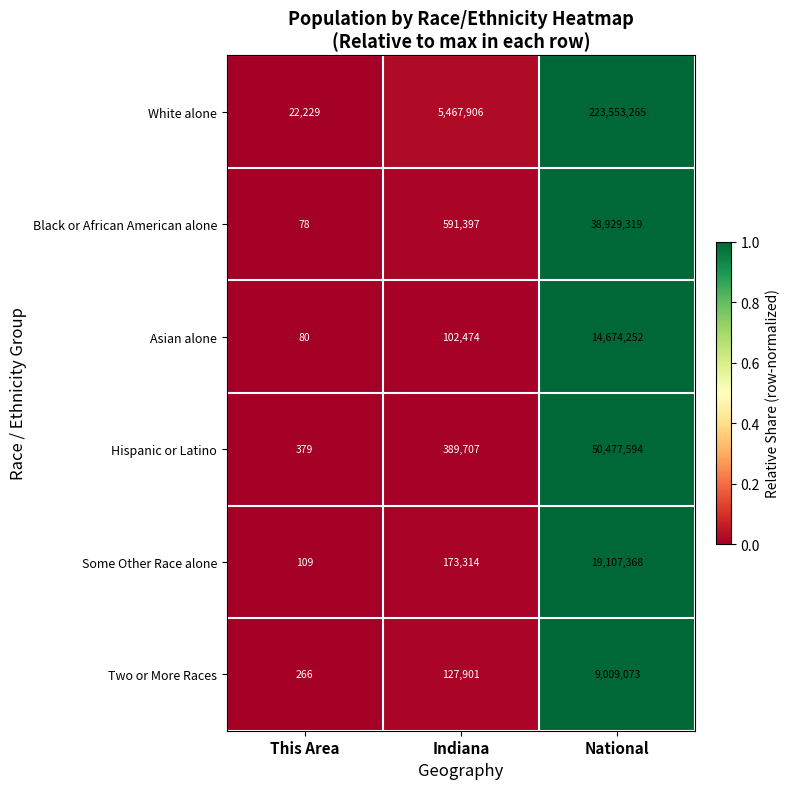

Rank the series by their maximum value, from lowest to highest.

Two or More Races, Asian alone, Some Other Race alone, Black or African American alone, Hispanic or Latino, White alone